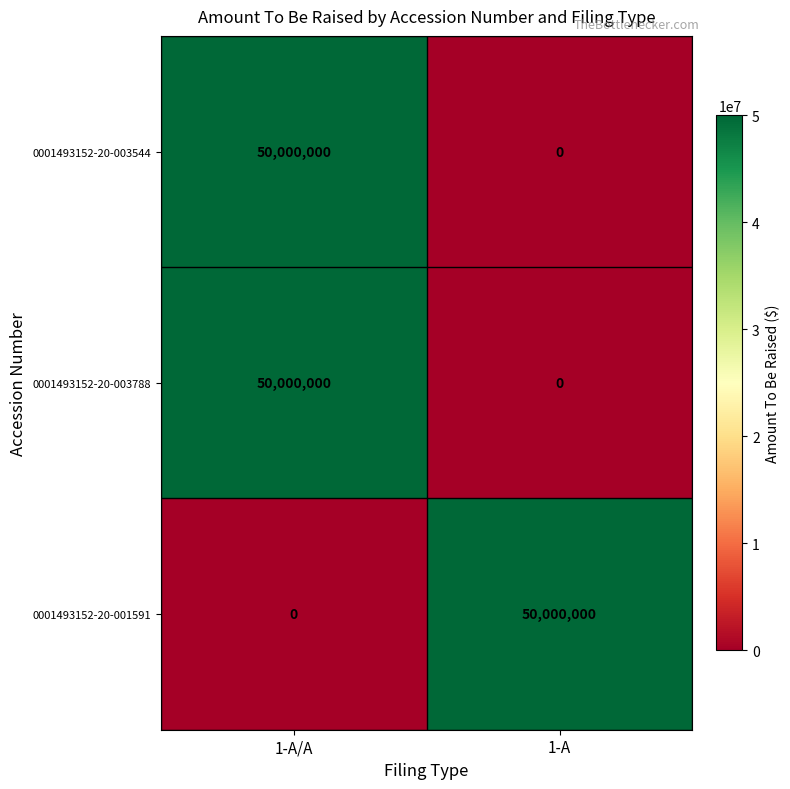

What is the maximum value shown in the chart?

50000000